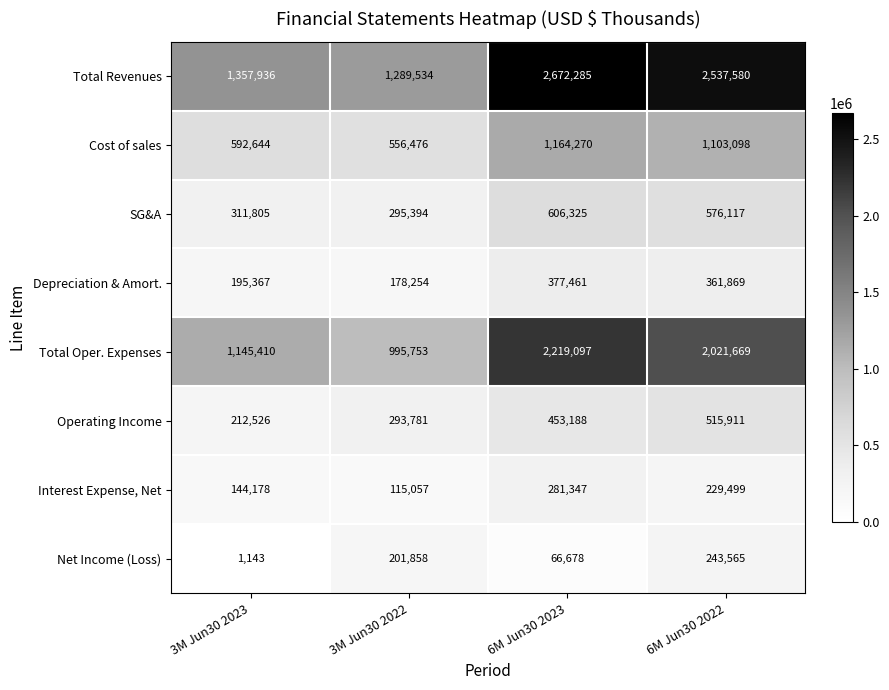

What is the lowest value of the SG&A series?

295394